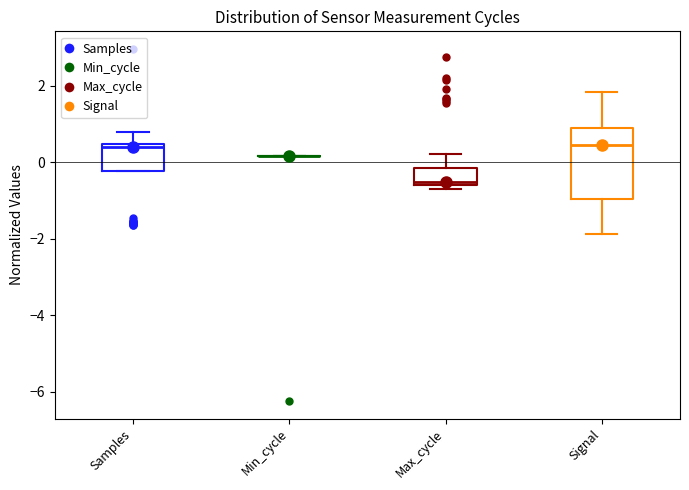

Which box is the tallest, from its lower edge to its upper edge?

Signal